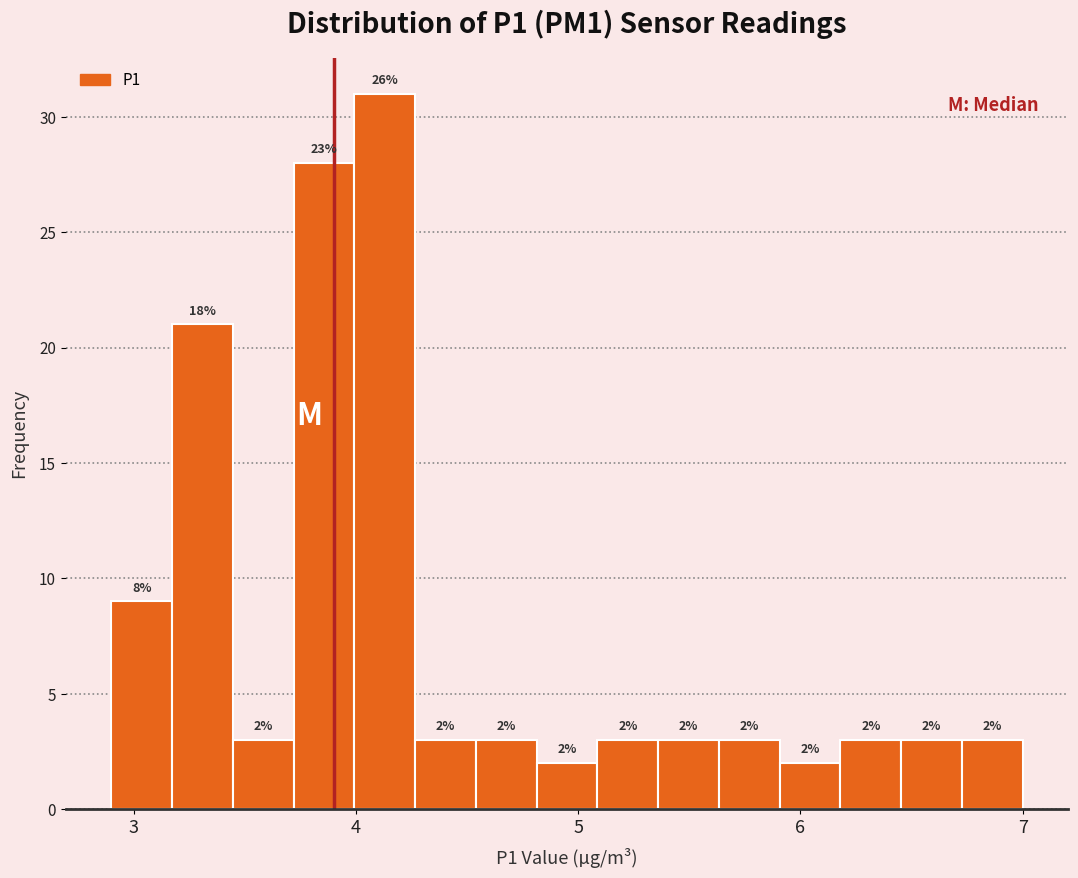

Read against the x-axis, roughly where is the centre of the tallest bar?

4.1